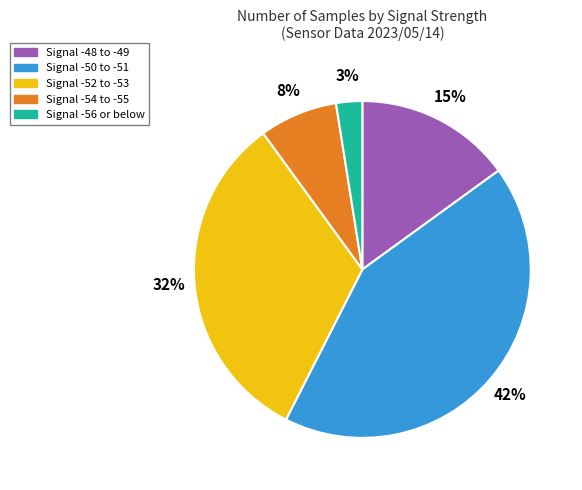

Is there any slice that represents more than half of the pie?

No